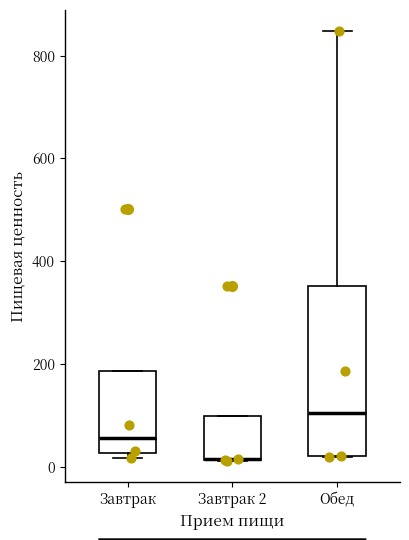

Reading left to right, transcribe this box plot: for each box, give where its median line is, the range the box spans, and where its two whiskers end, as read against the y-axis. The values are not printed on the chart, so give them approximately, as read against the axis.

Завтрак: median 60, box 20 to 180, whiskers 20 (just below the box's lower edge) to 180
Завтрак 2: median 20 (drawn on the box's lower edge), box 20 to 100, whiskers 20 to 100
Обед: median 100, box 20 to 360, whiskers 20 to 840